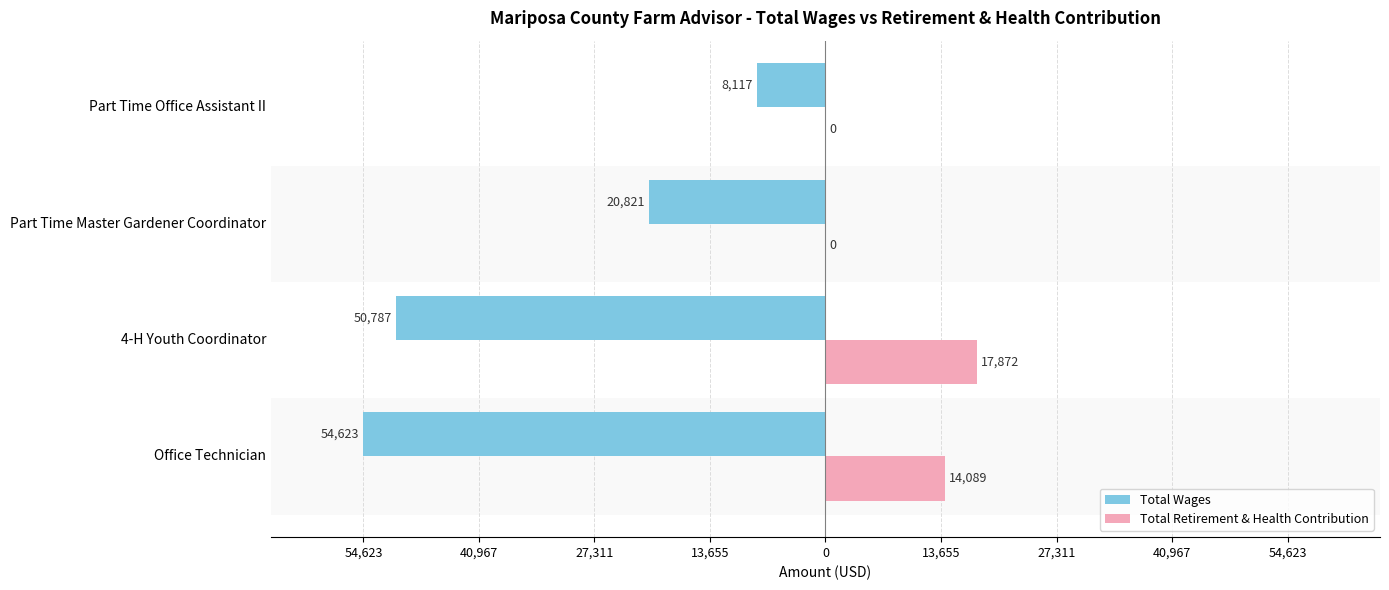

What is the difference between the maximum and second lowest values in the Total Retirement & Health Contribution series?

17872